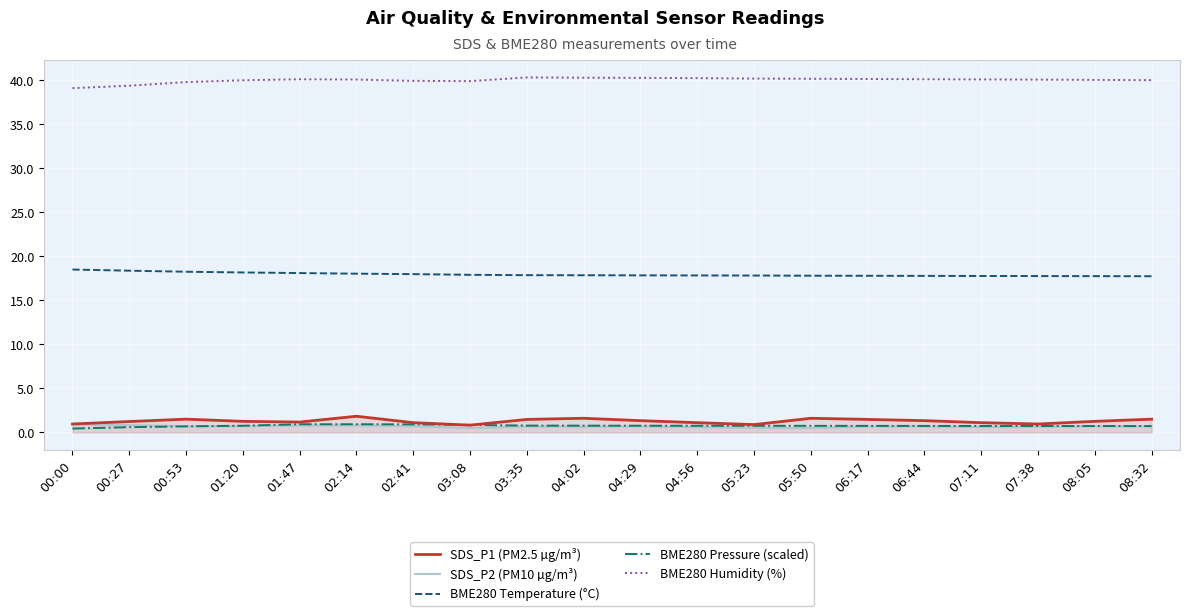

Does the chart display data point markers on the line(s)?

No